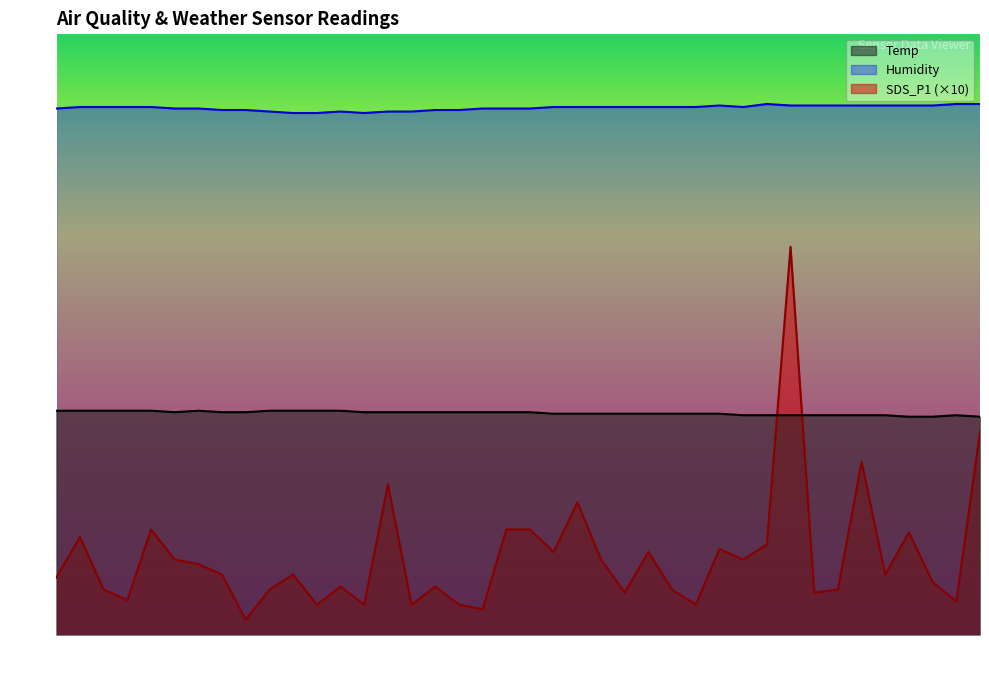

The value of Temp at 01:35 is 8.7. True or false?

False